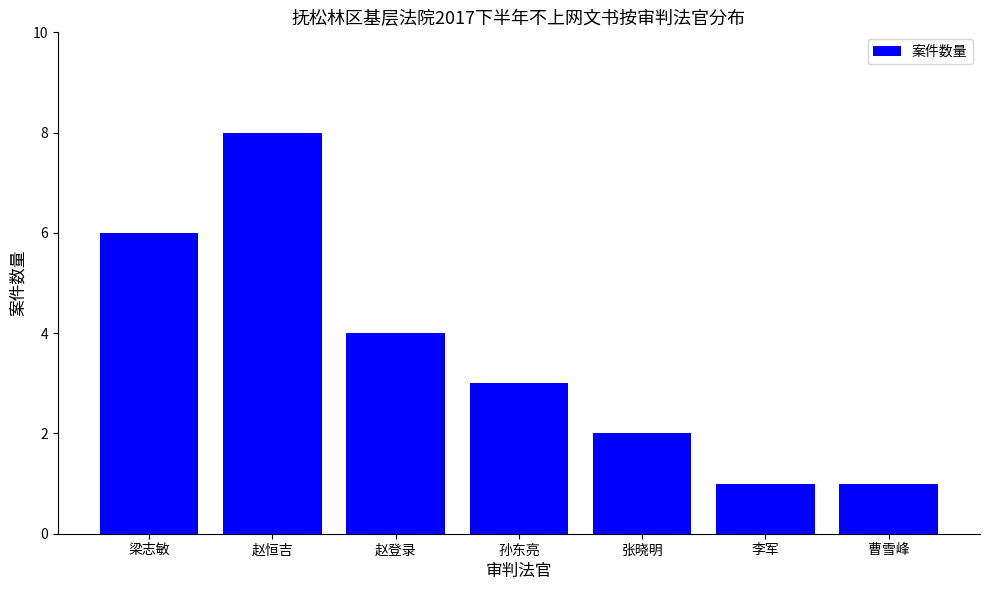

The chart shows a value of 2 at 张晓明. True or false?

True